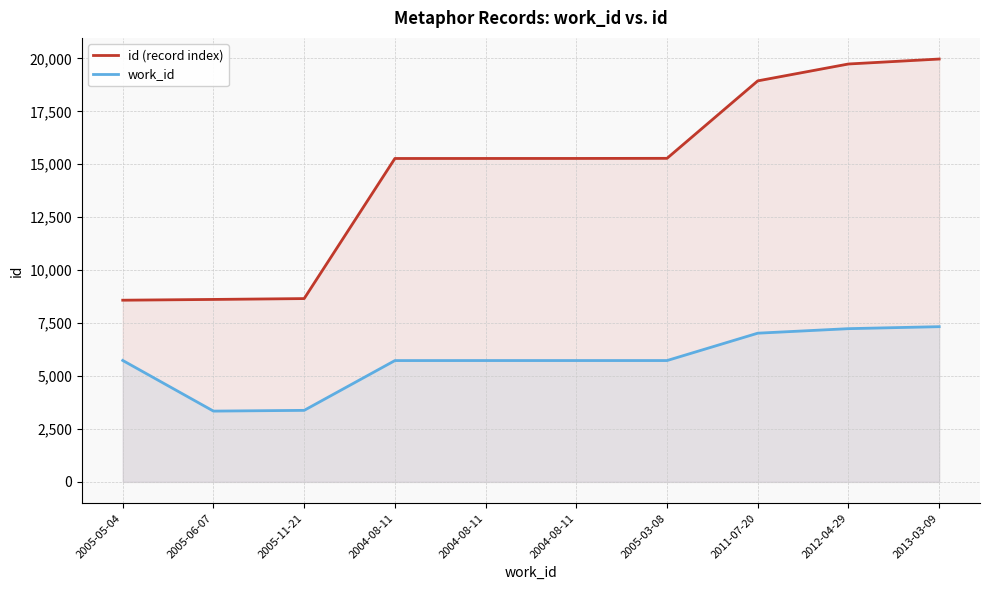

Which series changed the most between 2005-06-07 and 2004-08-11?

id (record index)